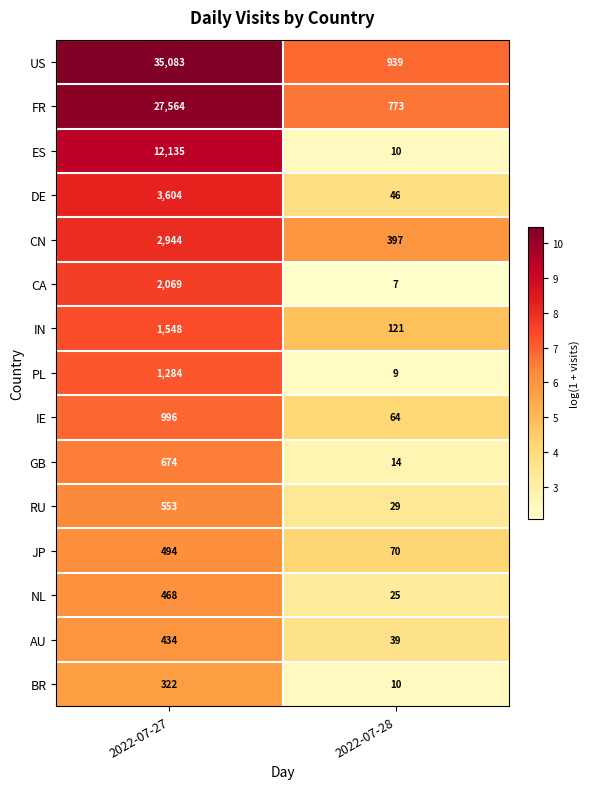

Reading left to right, list all the values displayed in this chart.

US: 2022-07-27=35083	2022-07-28=939
FR: 2022-07-27=27564	2022-07-28=773
ES: 2022-07-27=12135	2022-07-28=10
DE: 2022-07-27=3604	2022-07-28=46
CN: 2022-07-27=2944	2022-07-28=397
CA: 2022-07-27=2069	2022-07-28=7
IN: 2022-07-27=1548	2022-07-28=121
PL: 2022-07-27=1284	2022-07-28=9
IE: 2022-07-27=996	2022-07-28=64
GB: 2022-07-27=674	2022-07-28=14
RU: 2022-07-27=553	2022-07-28=29
JP: 2022-07-27=494	2022-07-28=70
NL: 2022-07-27=468	2022-07-28=25
AU: 2022-07-27=434	2022-07-28=39
BR: 2022-07-27=322	2022-07-28=10